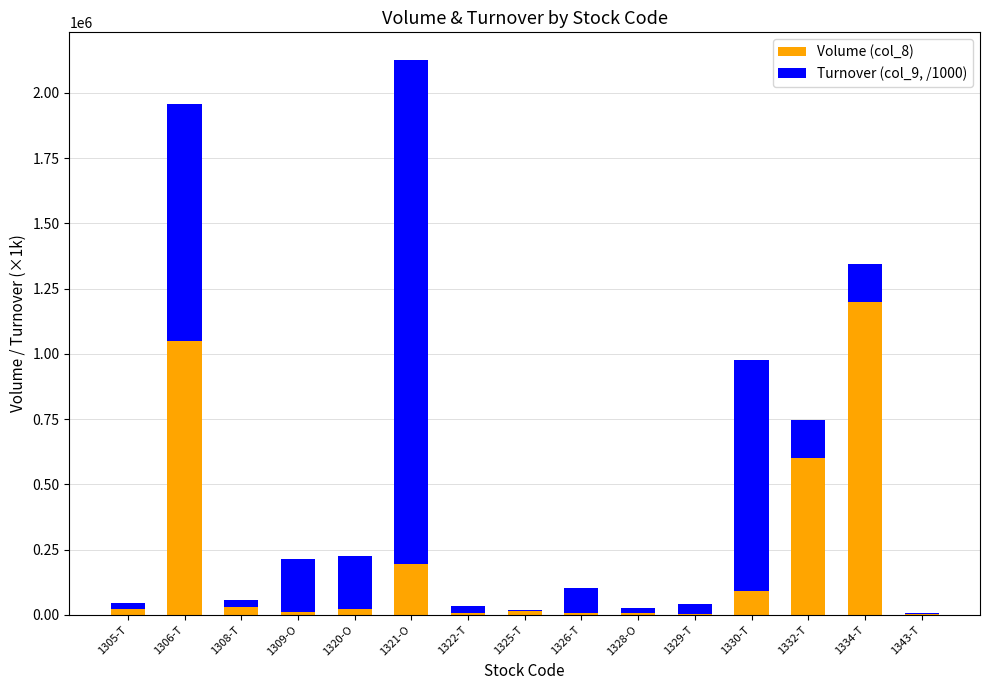

What is the highest value of the Volume (col_8) series?

1199000.0